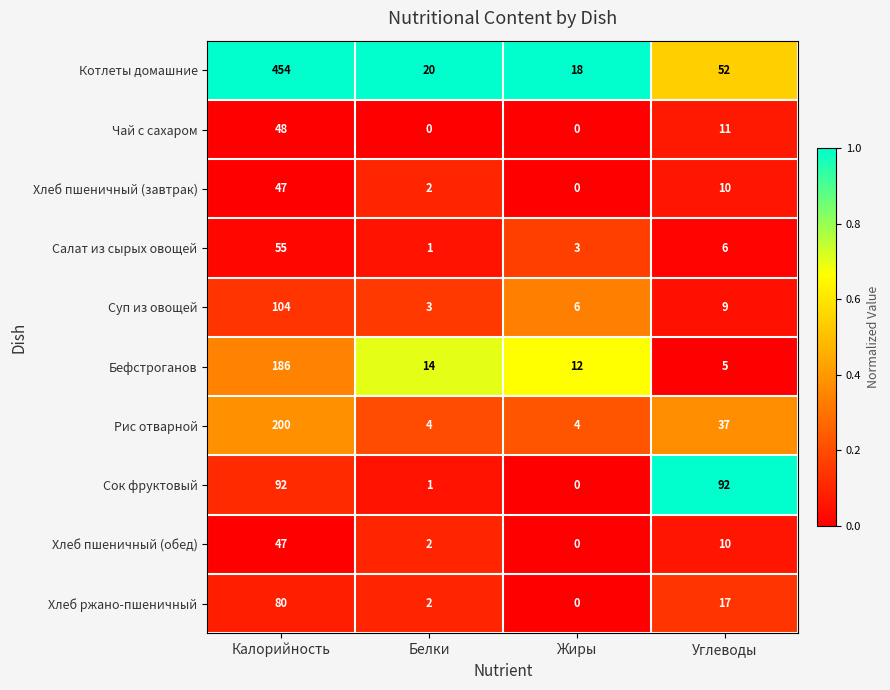

How many values in Хлеб ржано-пшеничный are above zero?

3